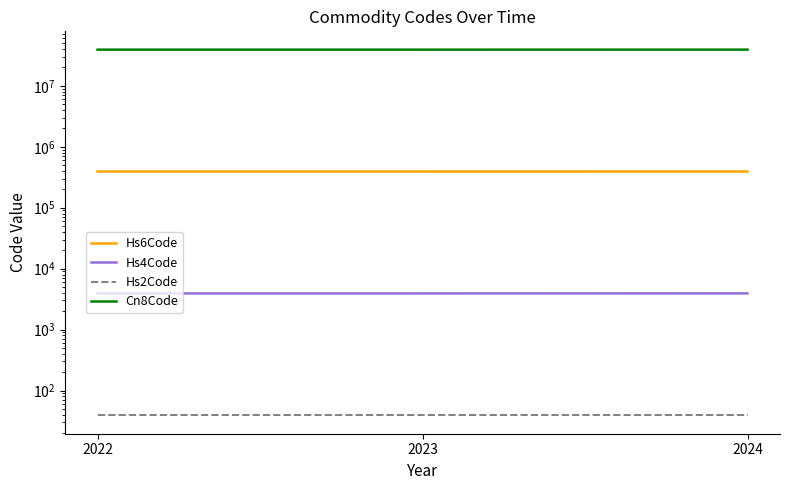

What is the difference between the Cn8Code values at 2024 and 2022?

54090